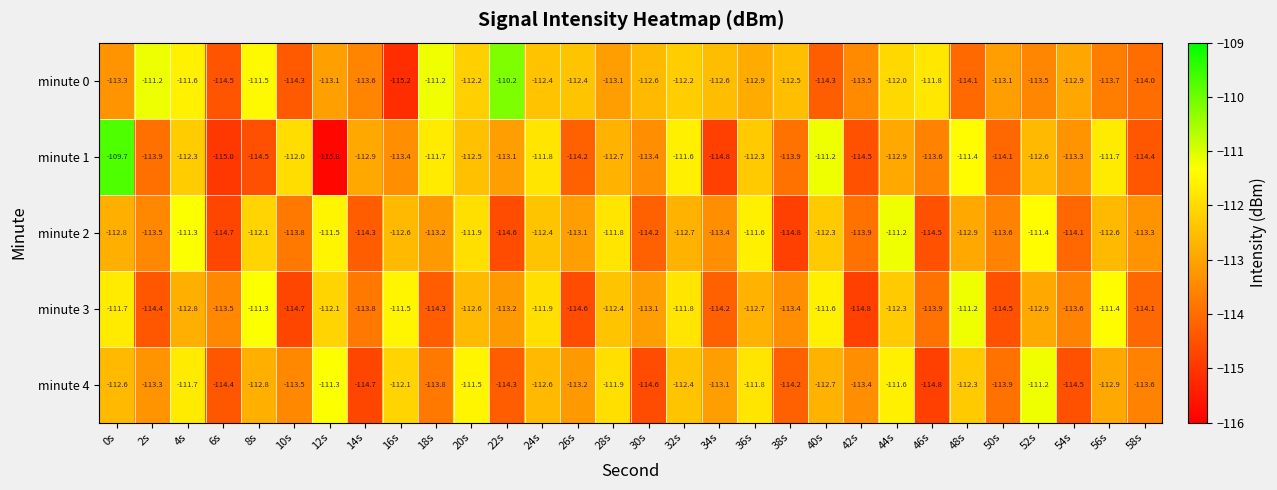

Which series has the largest total across all categories?

minute 0